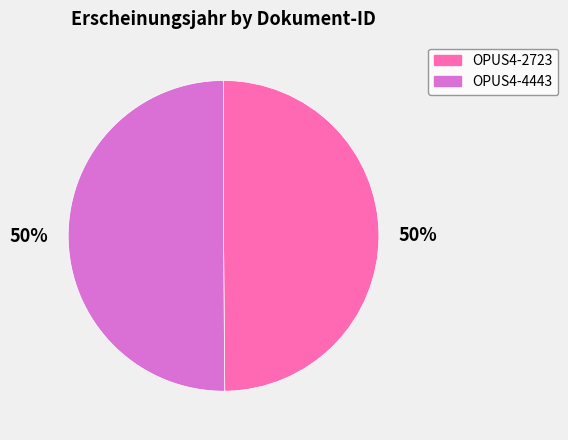

How many slices are in this pie chart?

2